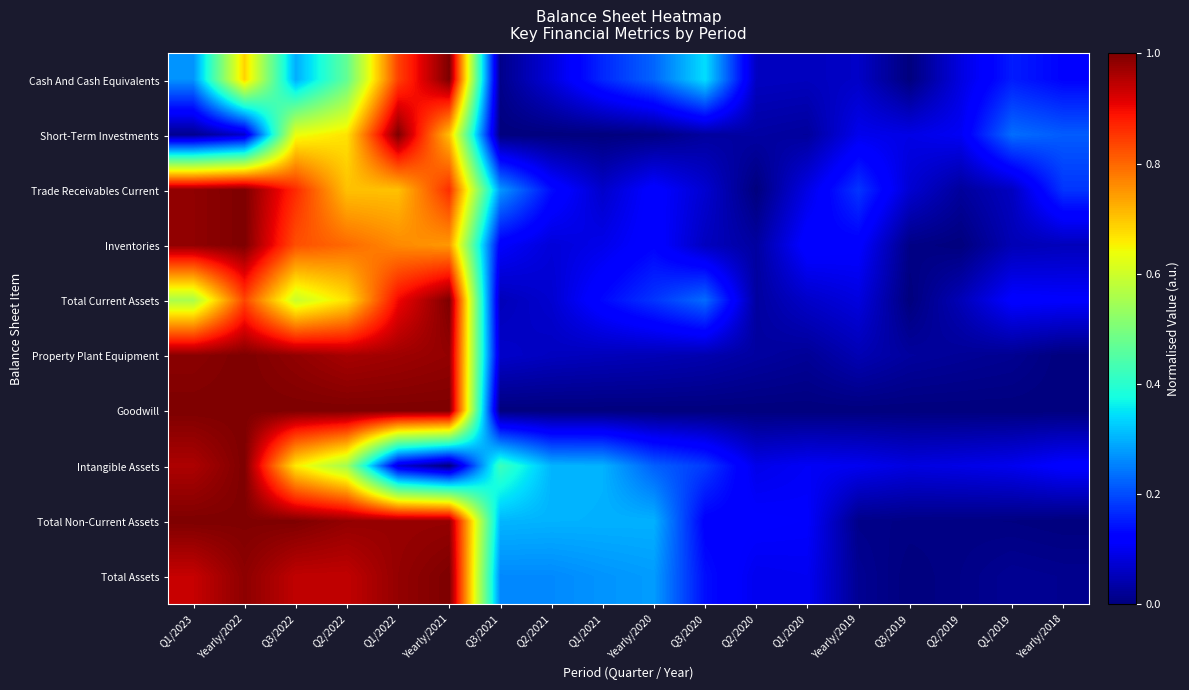

Which series has the largest total across all categories?

Total Non-Current Assets